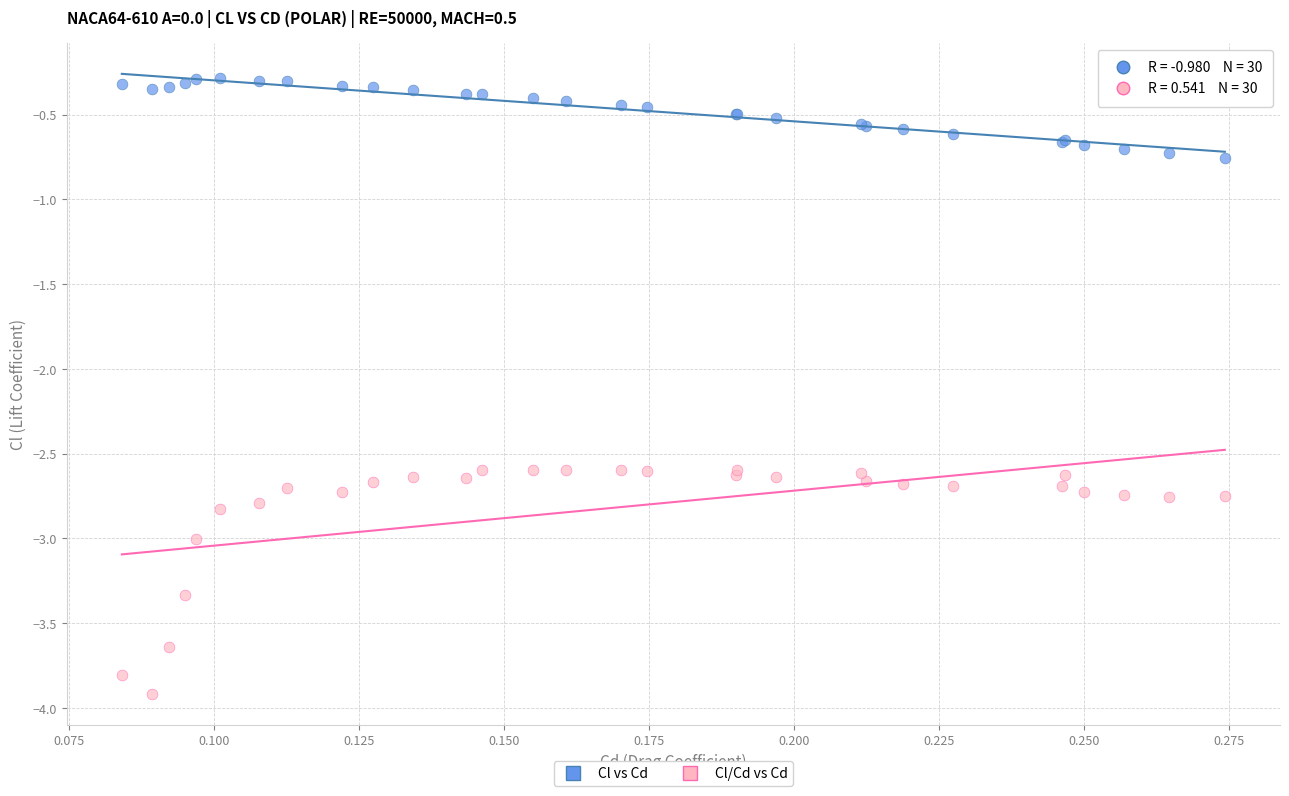

Which series contains the lowest Y value?

Cl/Cd vs Cd